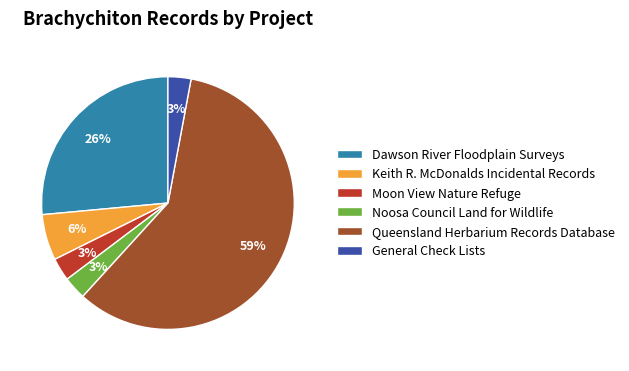

Is it true that General Check Lists is 3% of the pie?

True